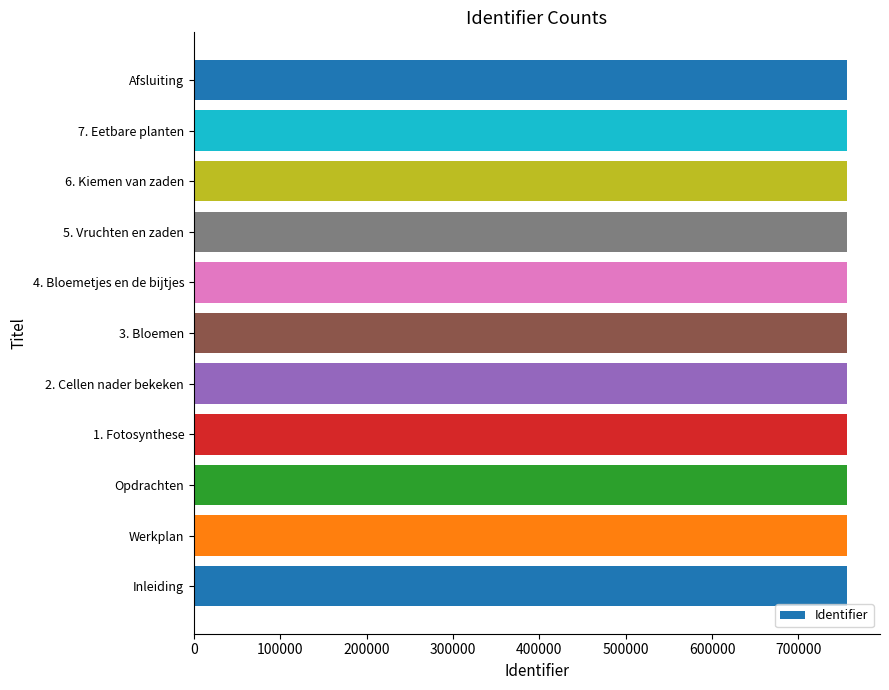

What is the maximum value shown in the chart?

756564